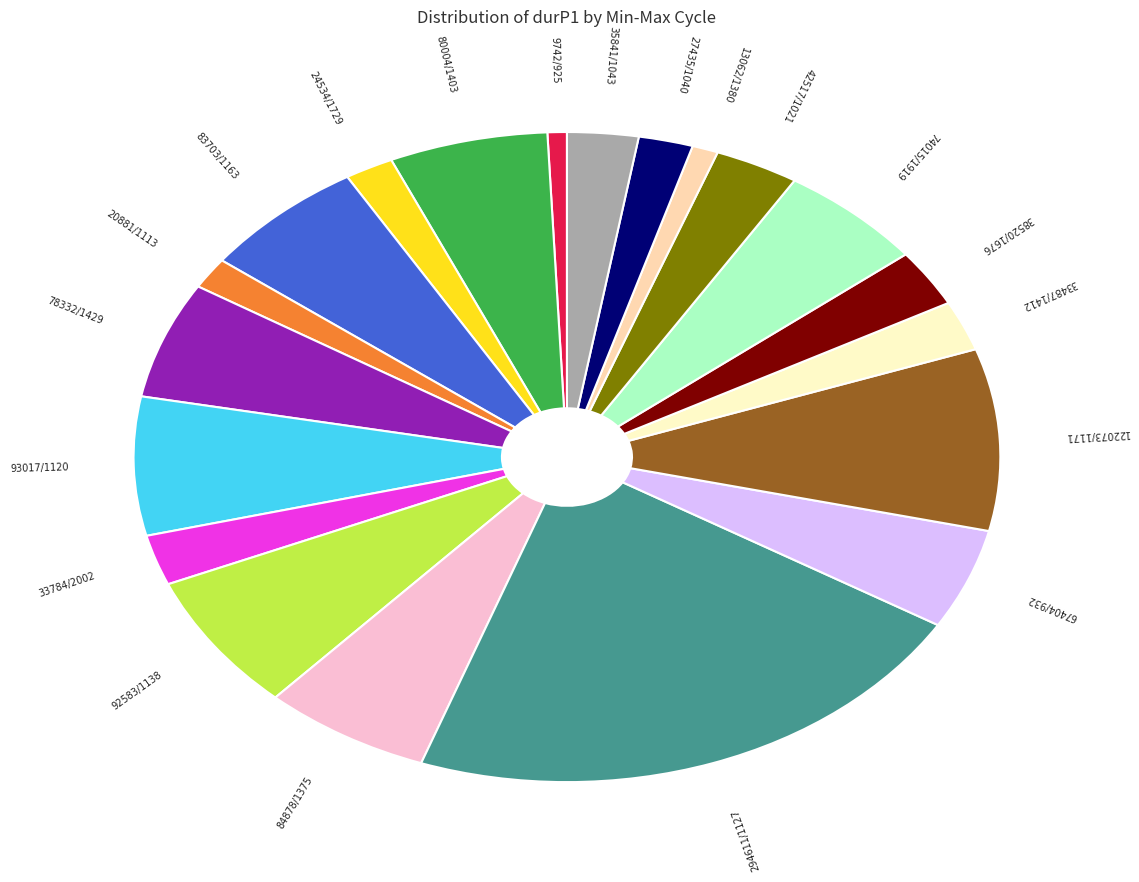

Does any single category account for the majority?

No